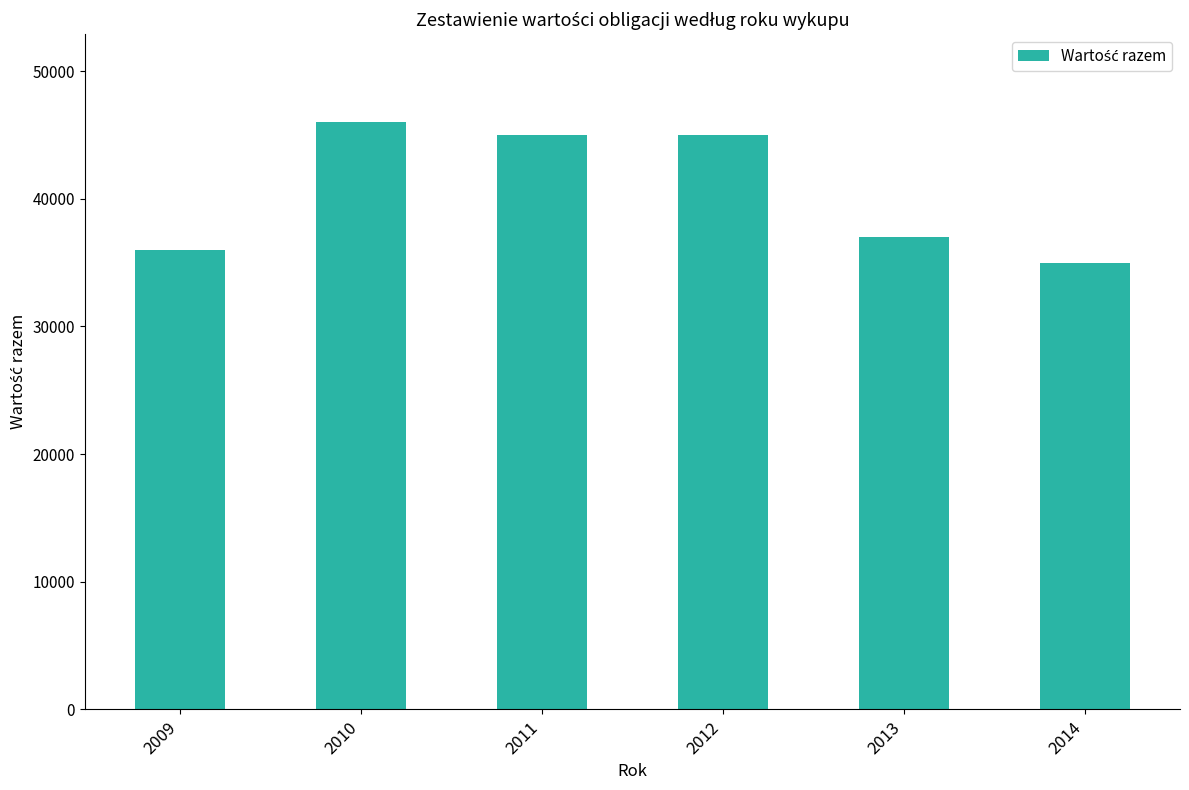

What is the ratio of the value at 2013 to the value at 2012?

0.8